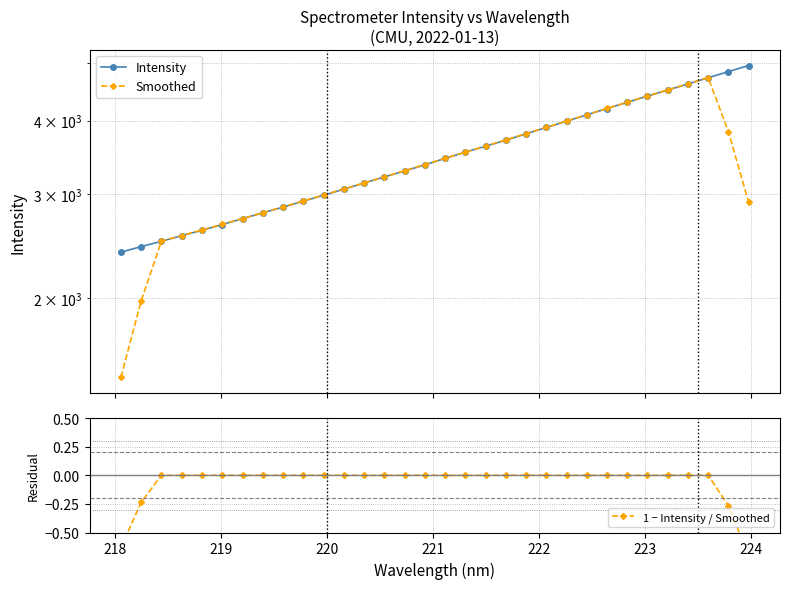

Which series has the largest total across all categories?

Intensity